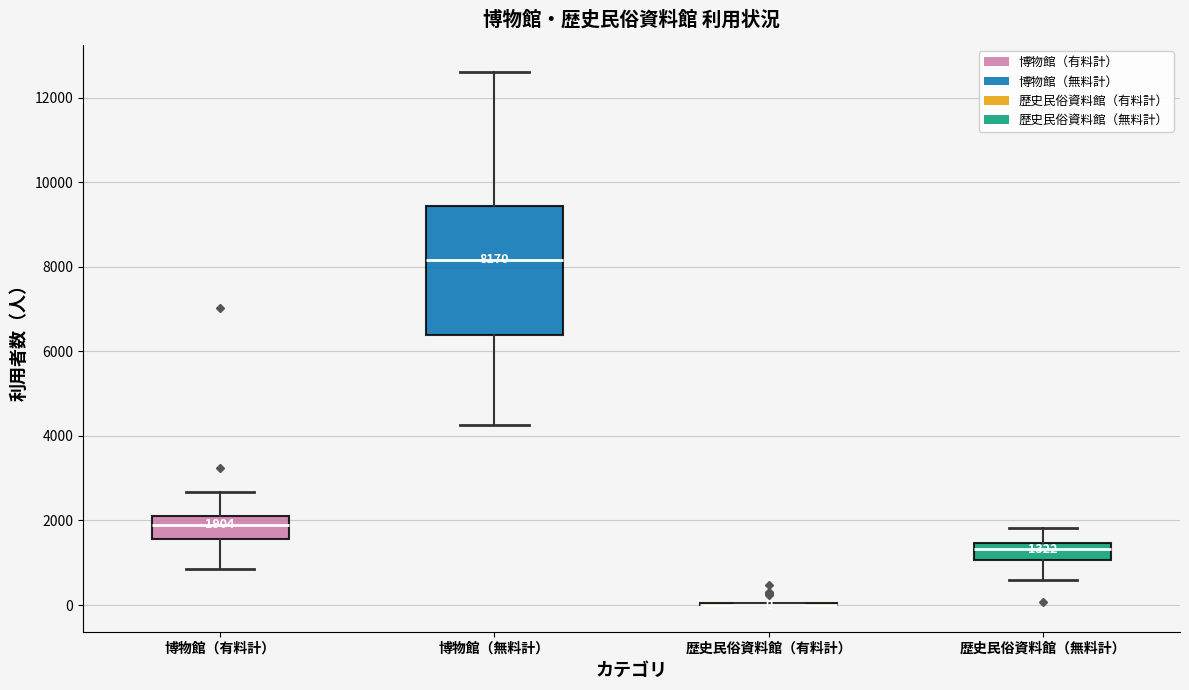

Comparing the boxes themselves (not the whiskers), which one is the tallest?

博物館（無料計）